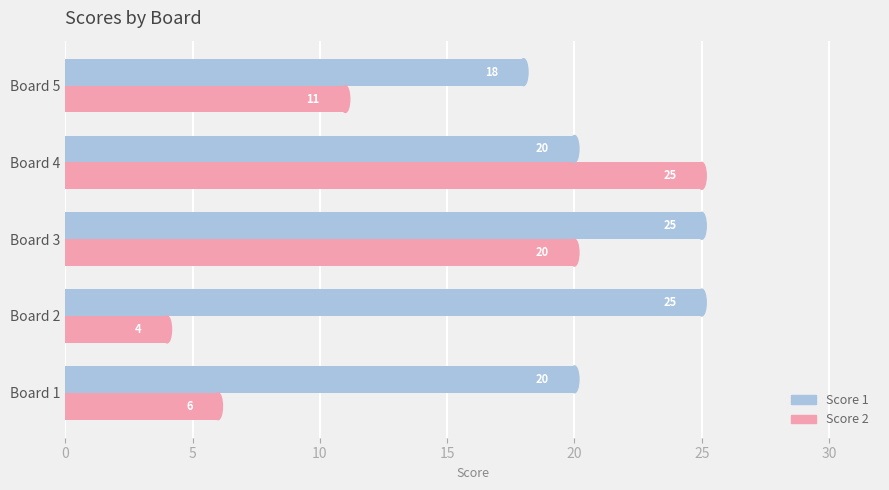

Read the Score 1 value at Board 3.

25